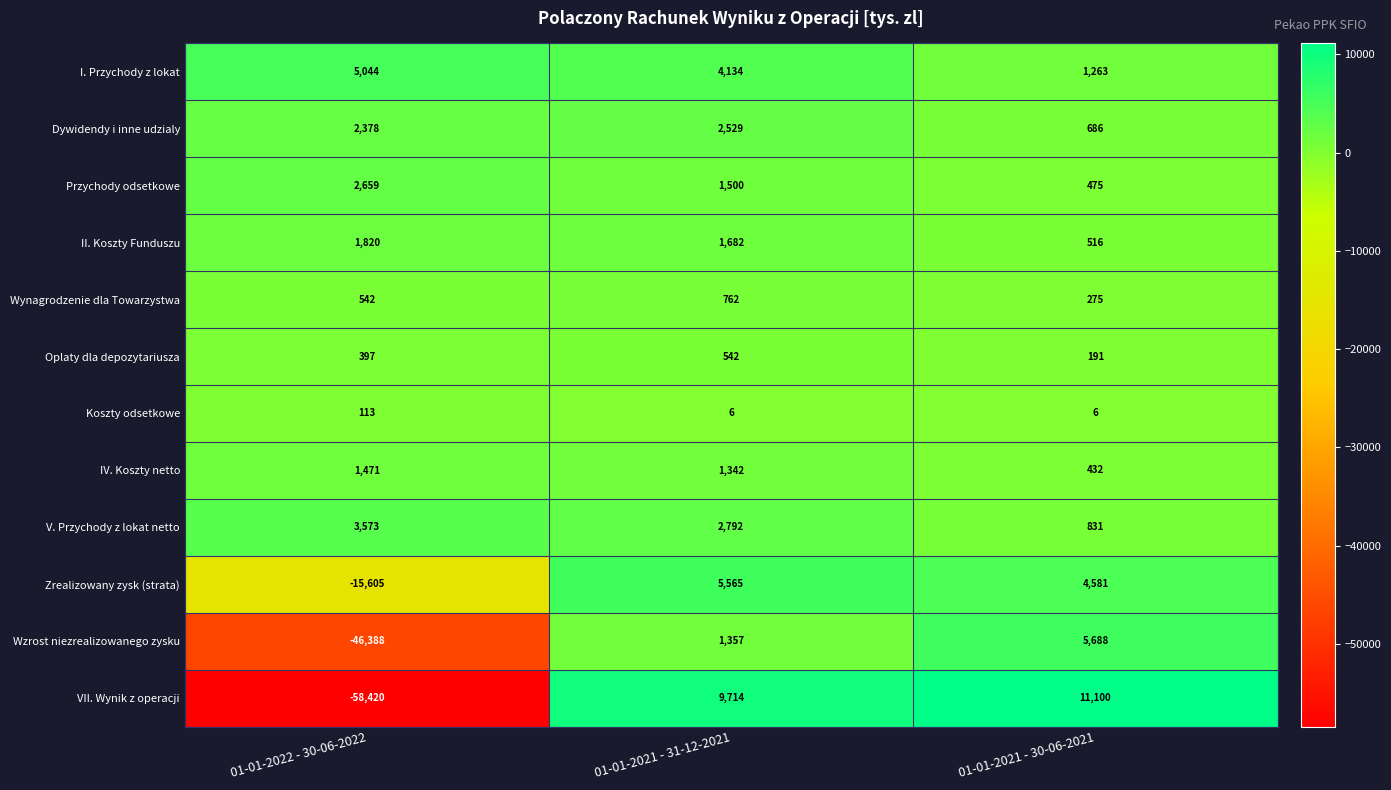

Which series has the widest spread of values?

VII. Wynik z operacji